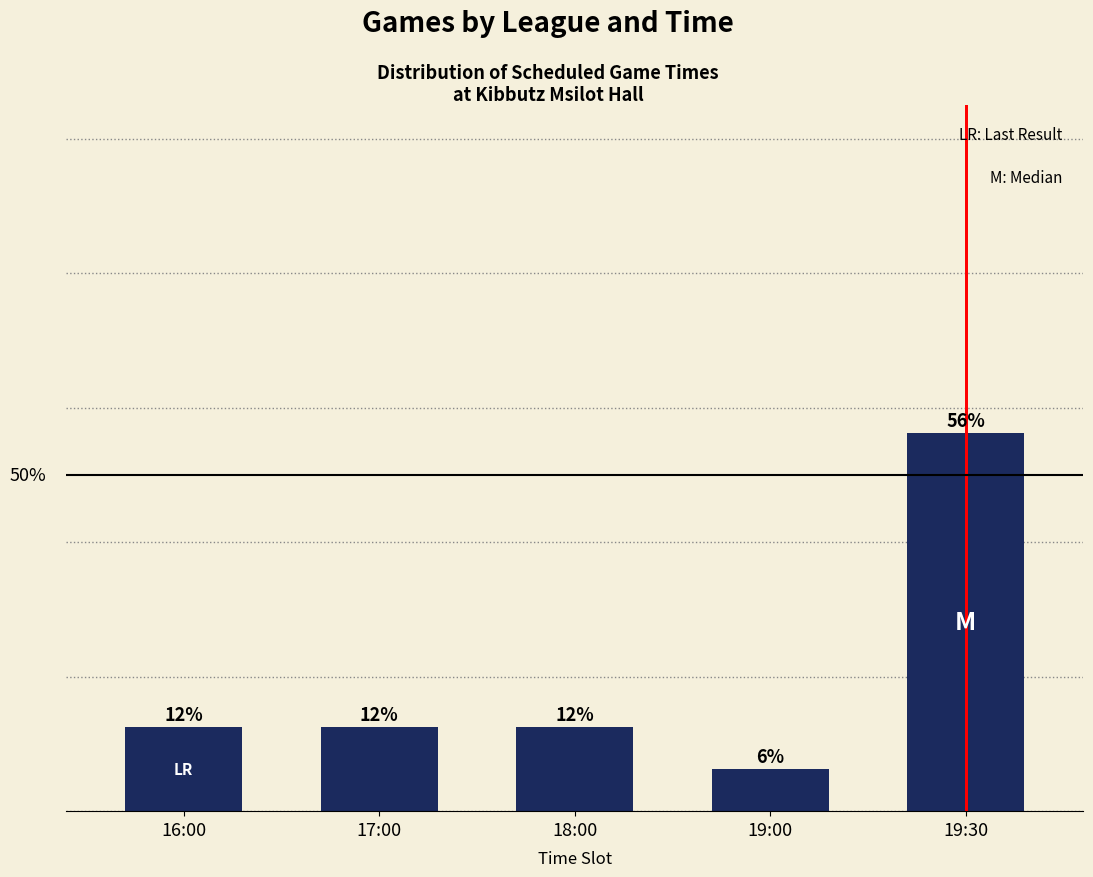

Reading right to left, list all the values displayed in this chart.

56.2	6.2	12.5	12.5	12.5